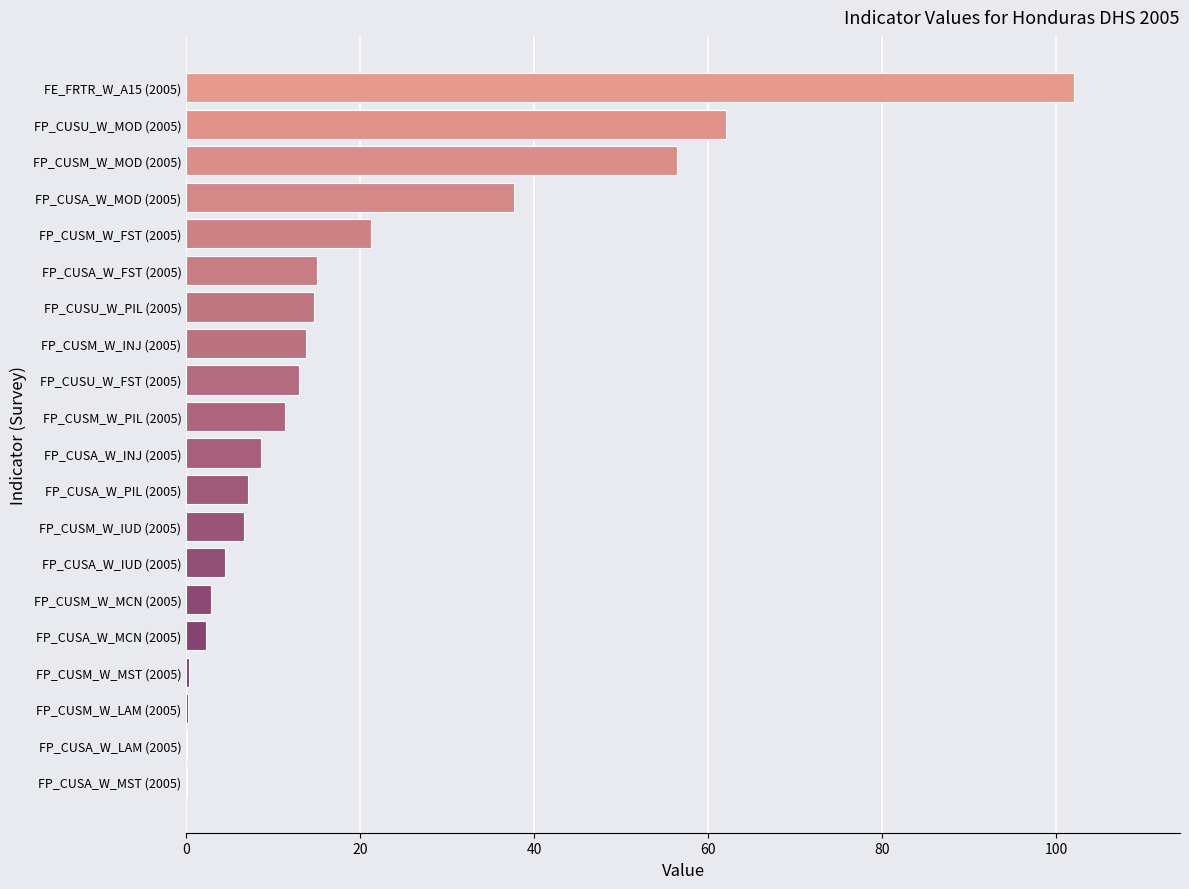

True or false: the data shows 0.1 at FP_CUSA_W_LAM (2005).

True